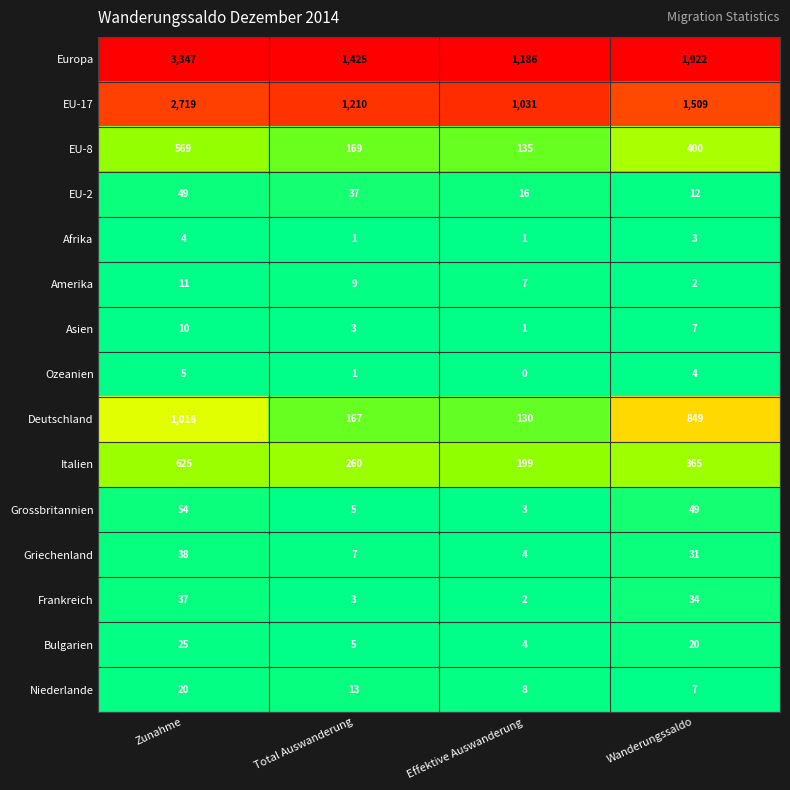

How many categories are shown in the chart?

4